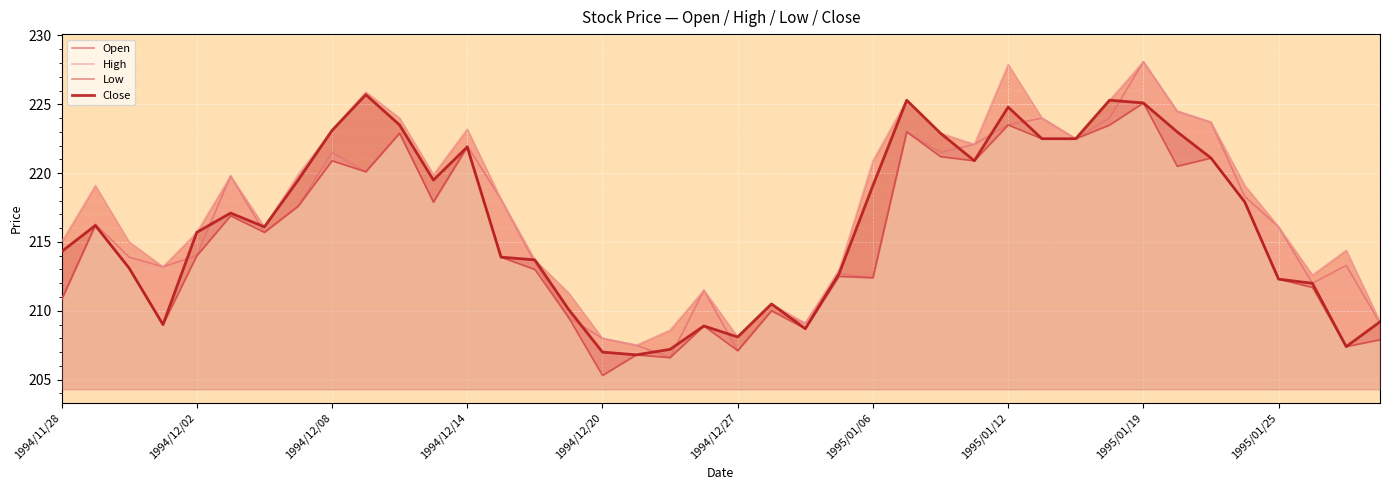

The value of Low at 35 is 383.6. True or false?

False